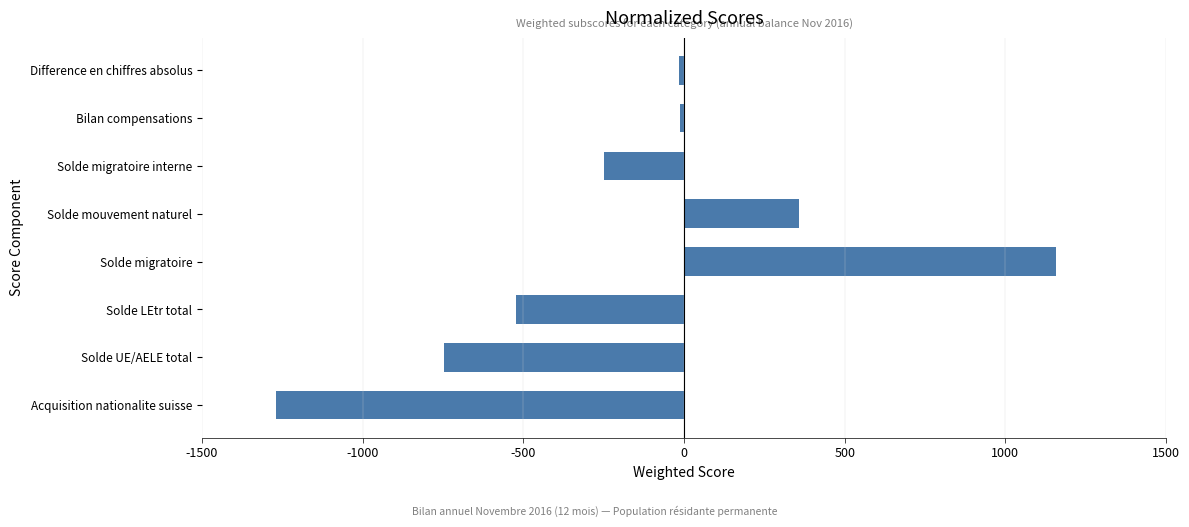

Are the bars horizontal?

Yes